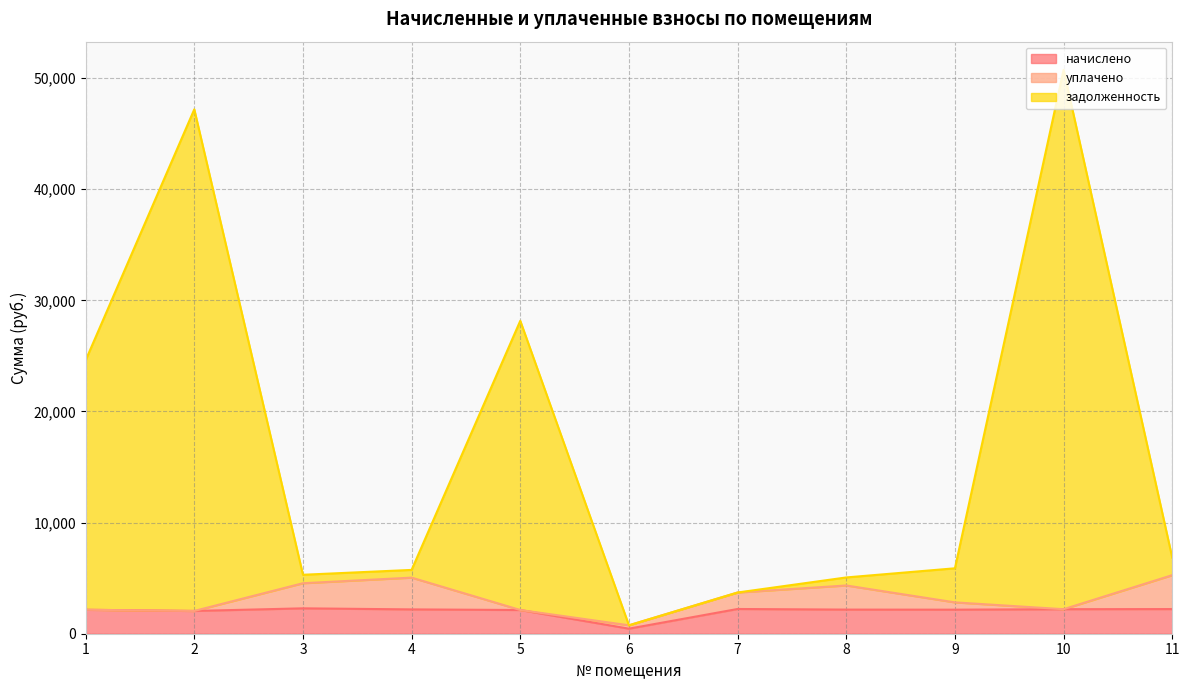

Where is the first local maximum for задолженность?

2